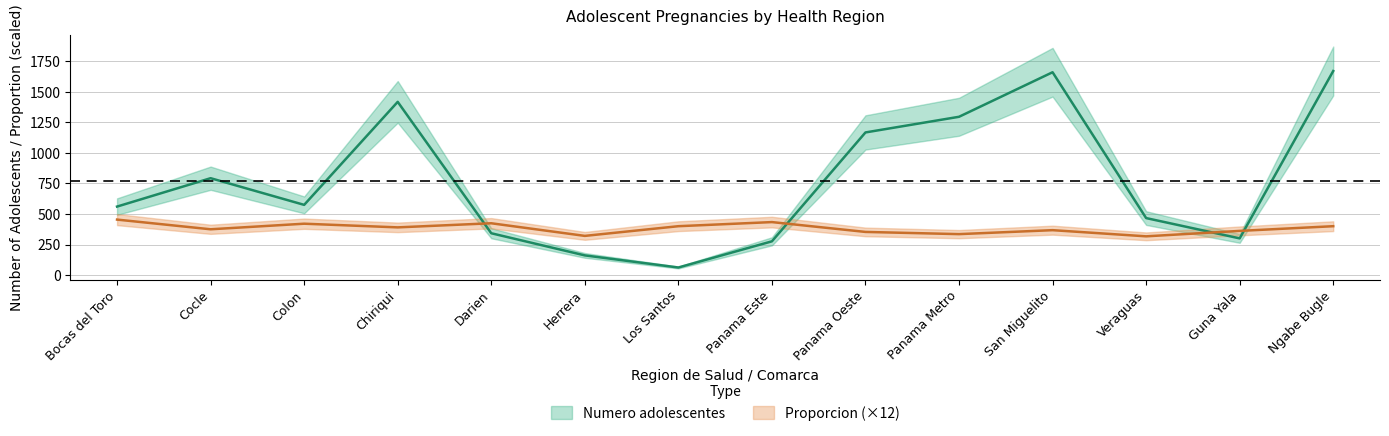

Which series changed the most between Los Santos and Panama Este?

Numero adolescentes